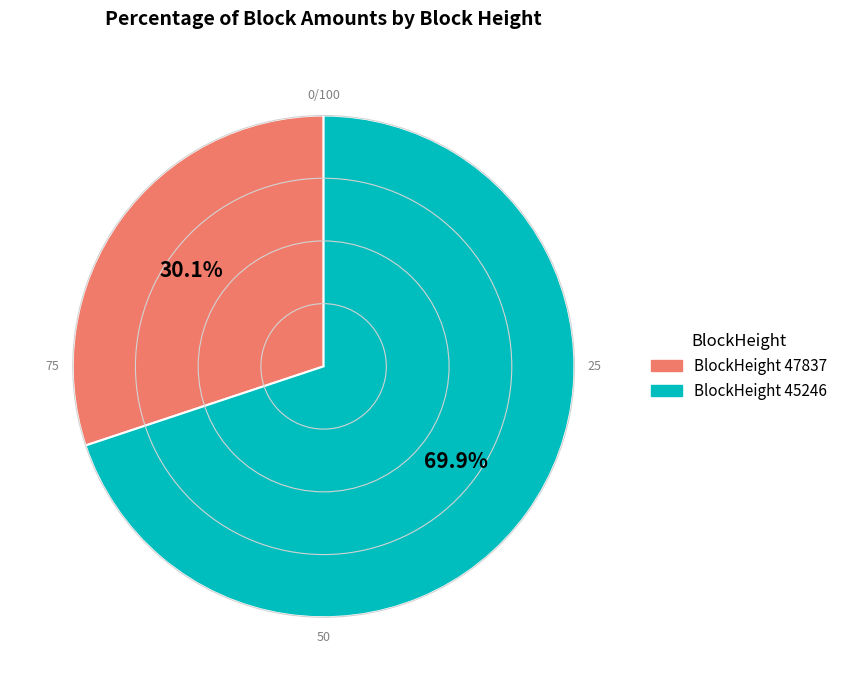

Is BlockHeight 47837 the majority of the pie?

No